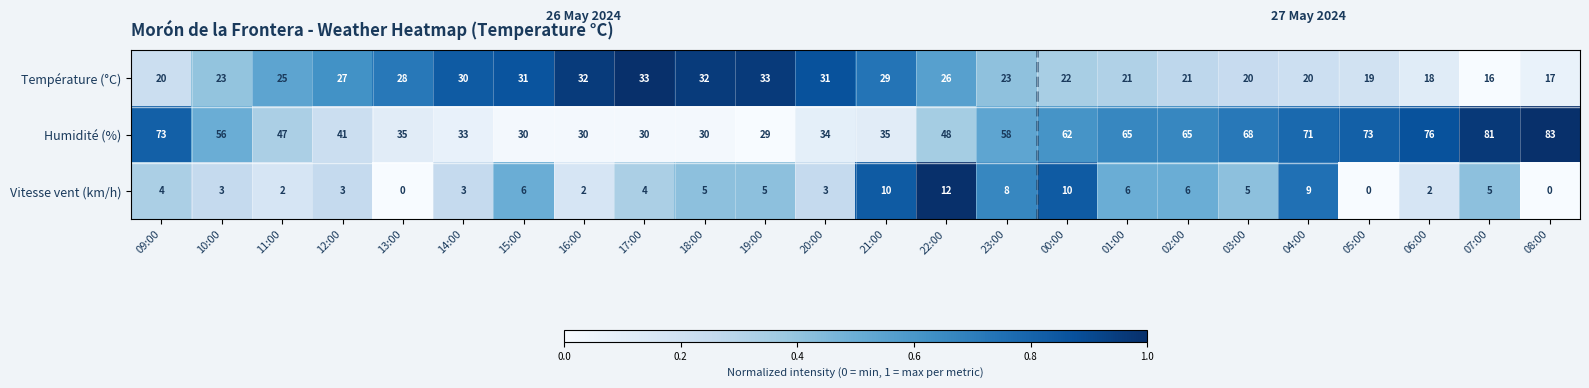

List the series in order of their peak value, highest first.

Humidité (%), Température (°C), Vitesse vent (km/h)